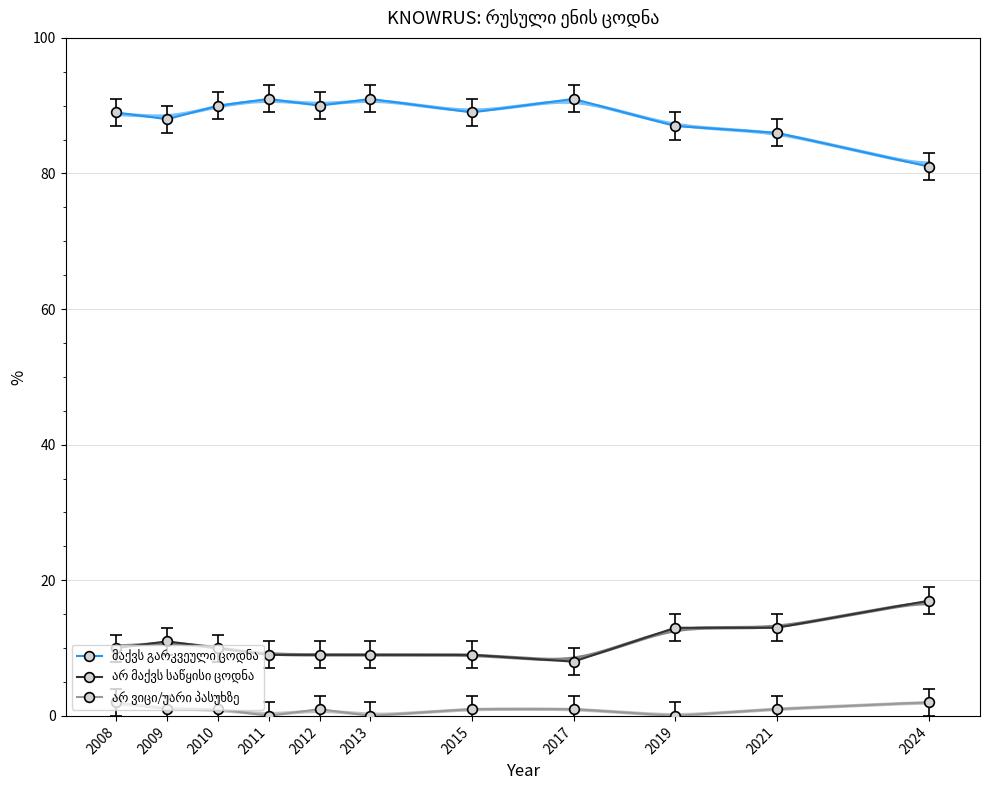

What are all the series names shown in the legend?

მაქვს გარკვეული ცოდნა, არ მაქვს საწყისი ცოდნა, არ ვიცი/უარი პასუხზე